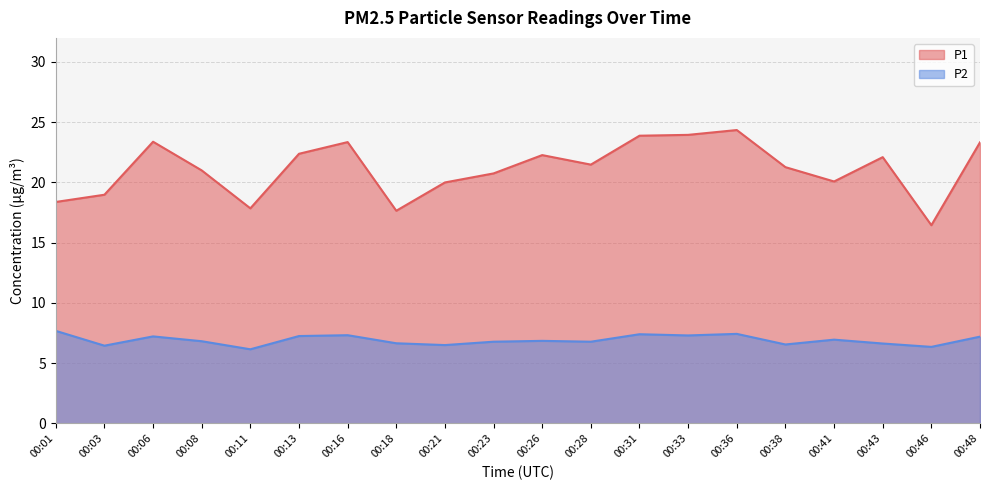

The P2 series shows 6.7 at 00:18. True or false?

True